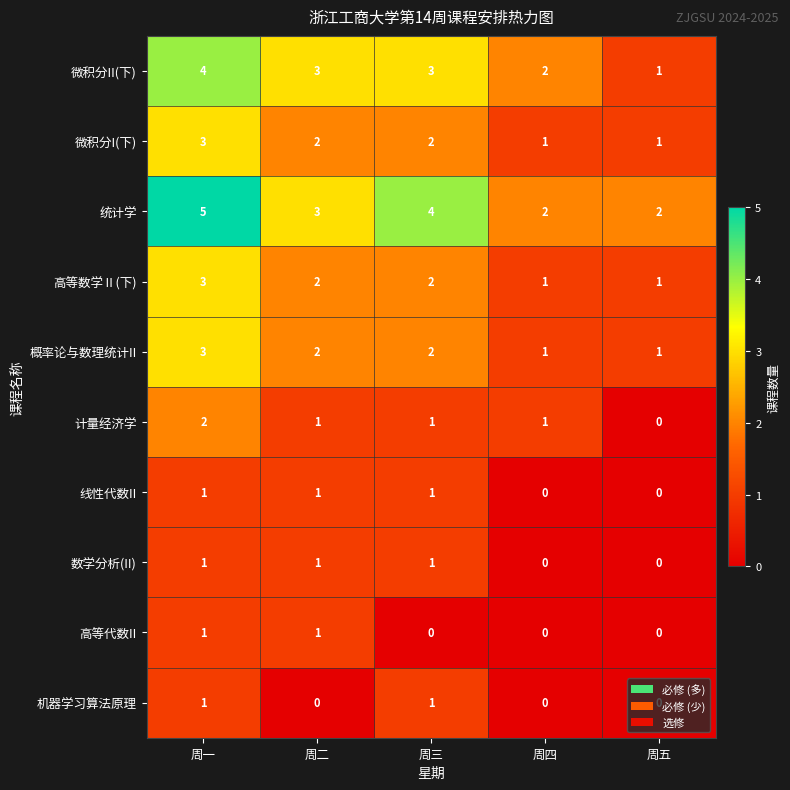

At which category is the sum across all series the highest?

周一